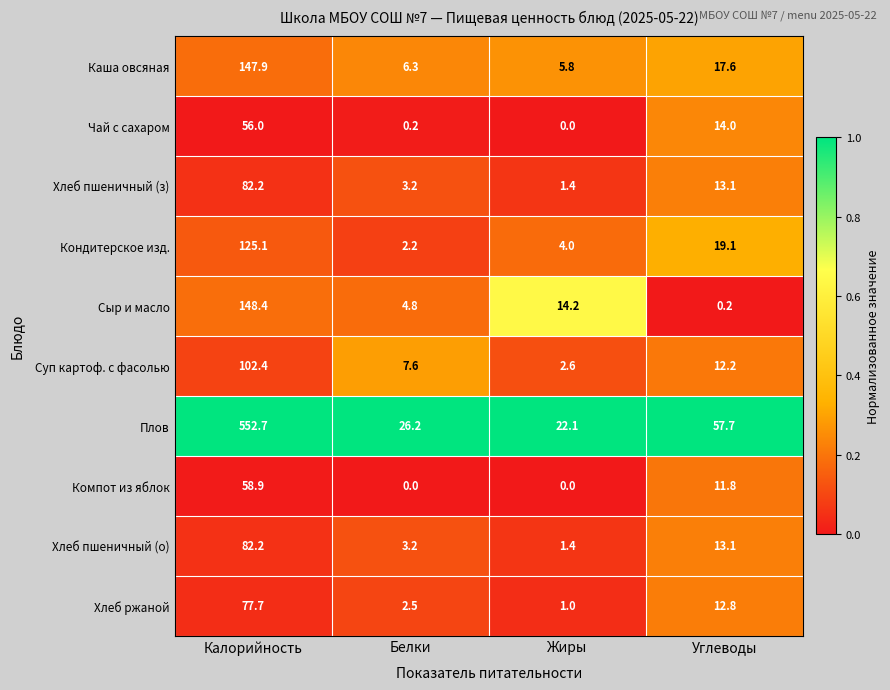

Rank the categories by Хлеб ржаной value from lowest to highest.

Жиры, Белки, Углеводы, Калорийность